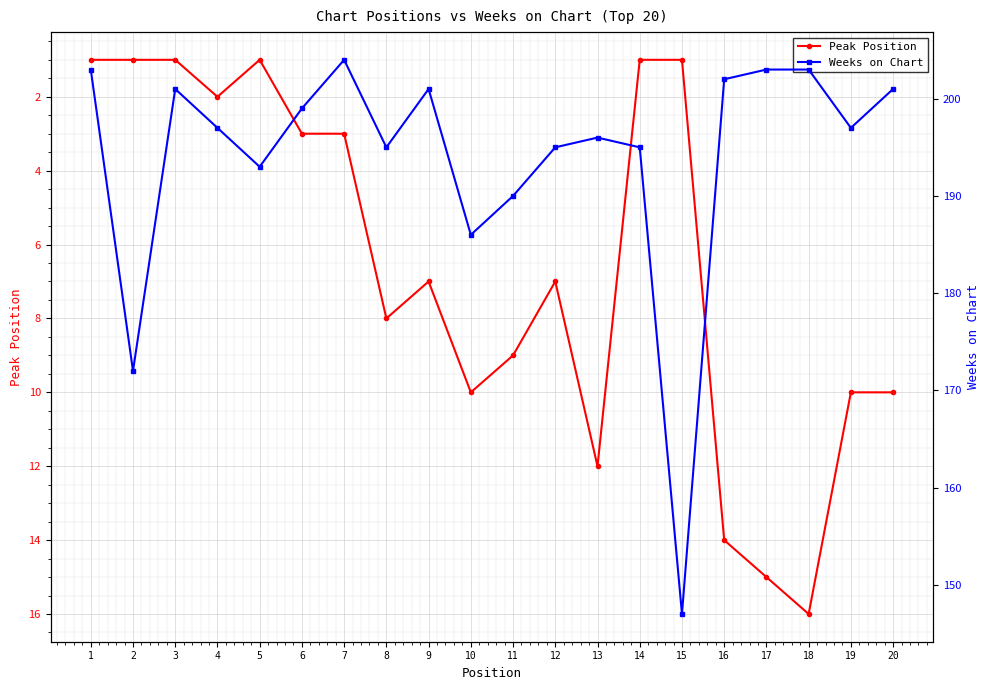

What is the average value of the Peak Position series?

7